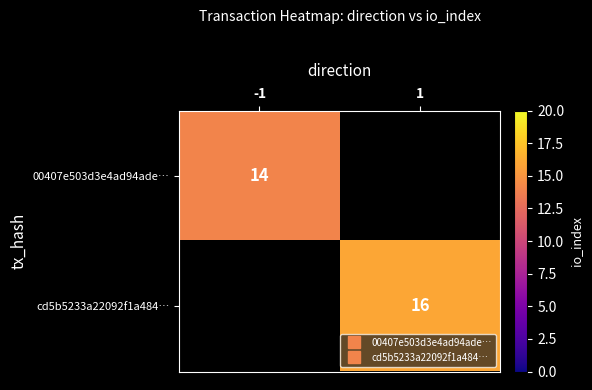

The cd5b5233a22092f1a484… series shows 4.1 at 1. True or false?

False